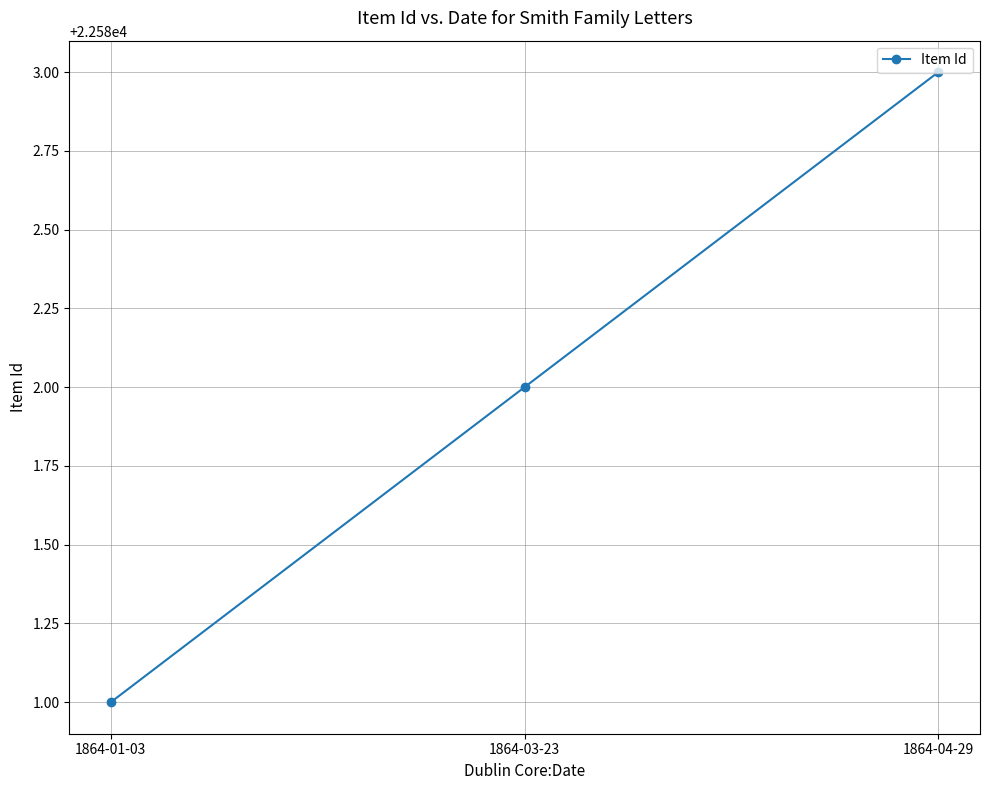

Count the number of categories in the chart.

3